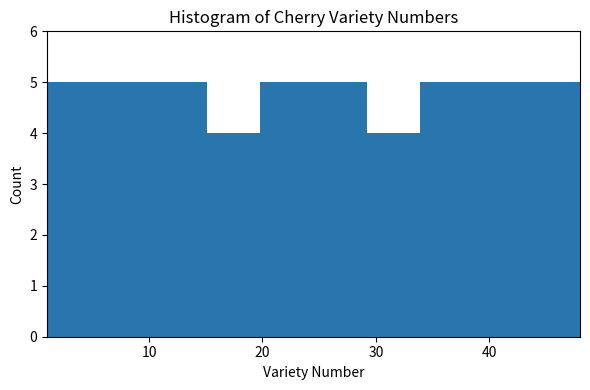

Reading left to right, transcribe this chart: for each bar, give the range it covers on the x-axis and its height. Neither the bar edges nor the heights are printed on the chart, so give them approximately, as read against the axes.

1.0 to 5.7: 5
5.7 to 10.4: 5
10.4 to 15.1: 5
15.1 to 19.8: 4
19.8 to 24.5: 5
24.5 to 29.2: 5
29.2 to 33.9: 4
33.9 to 38.6: 5
38.6 to 43.3: 5
43.3 to 48.0: 5